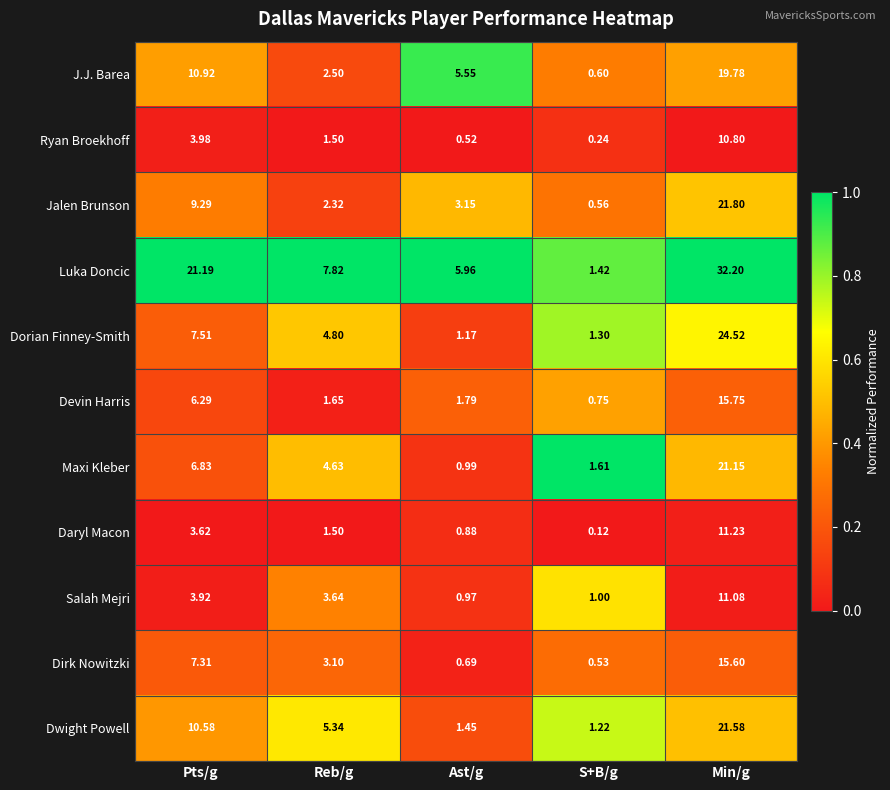

List the labels in order of Salah Mejri value, largest first.

Min/g, Pts/g, Reb/g, S+B/g, Ast/g